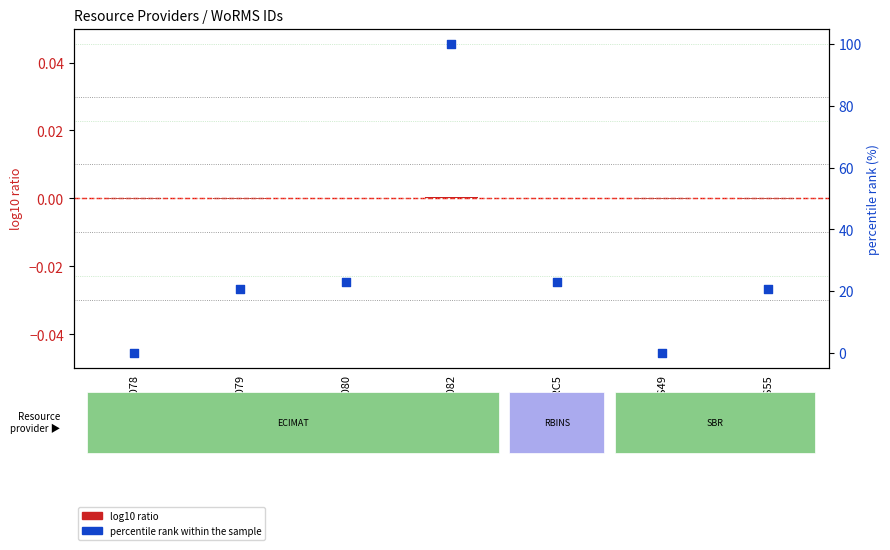

At which category is the sum across all series the highest?

EMR082